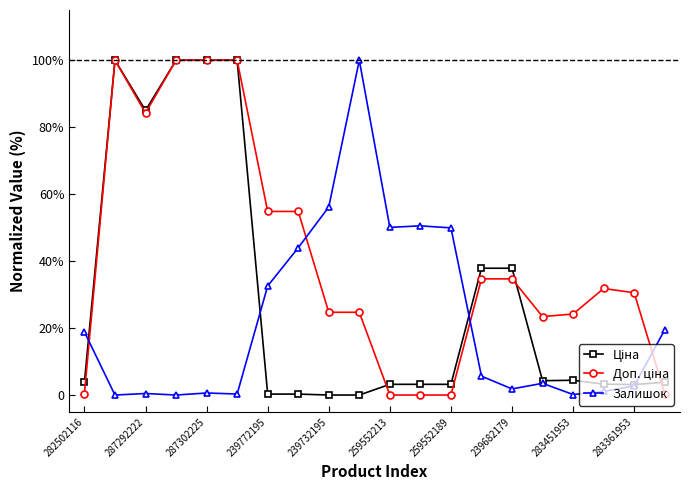

Does the chart have visible grid lines?

No